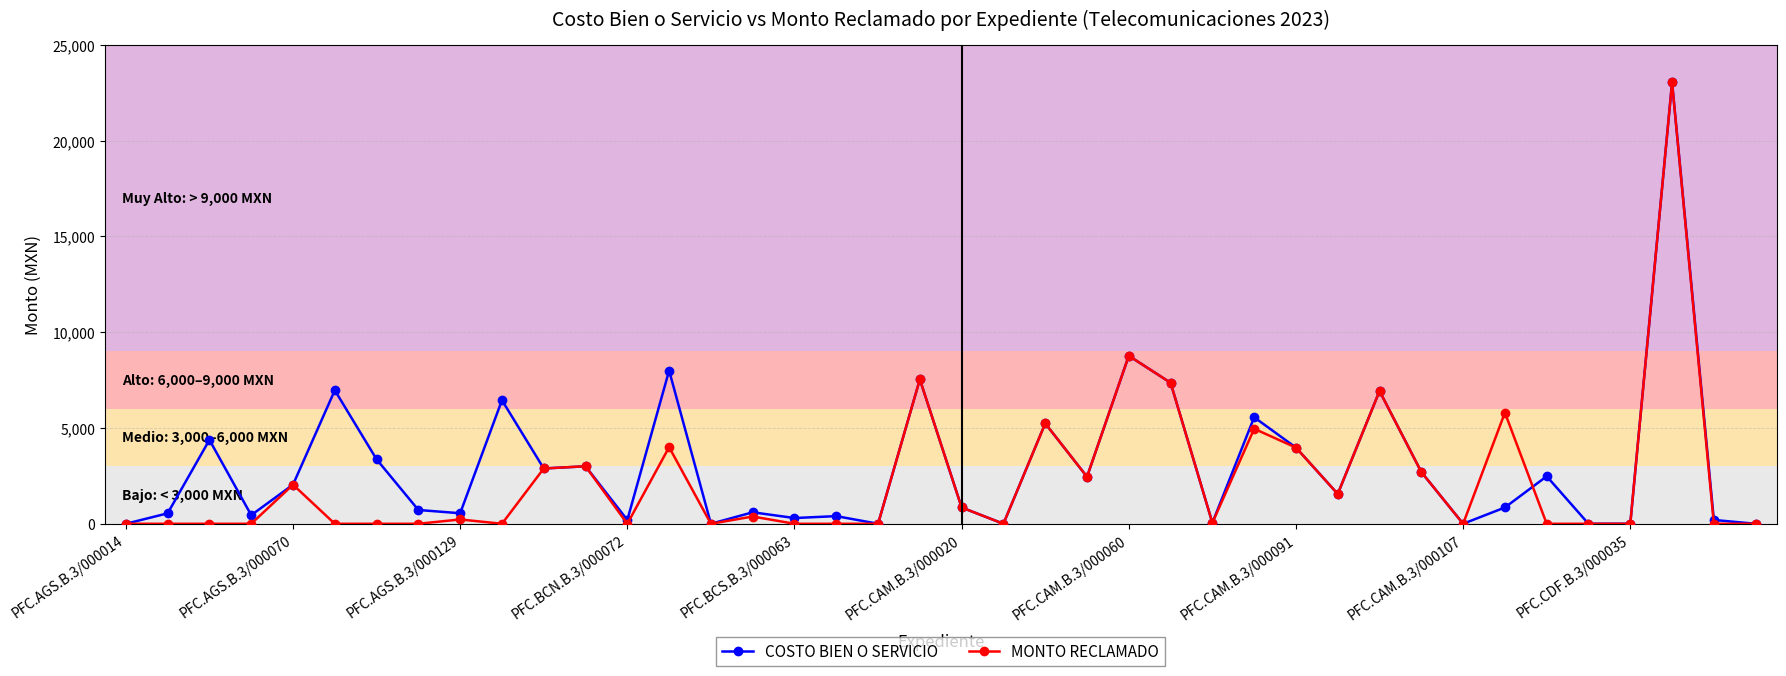

What is the greatest value displayed?

23035.0